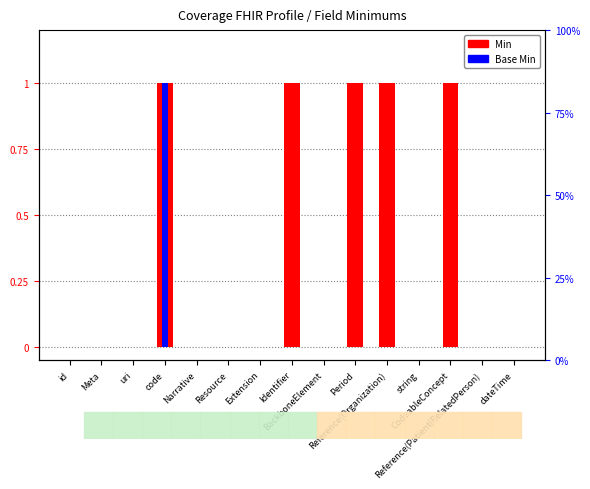

Rank the categories by Base Min value from lowest to highest.

id, Meta, uri, Narrative, Resource, Extension, Identifier, BackboneElement, Period, Reference(Organization), string, CodeableConcept, Reference(Patient|RelatedPerson), dateTime, code